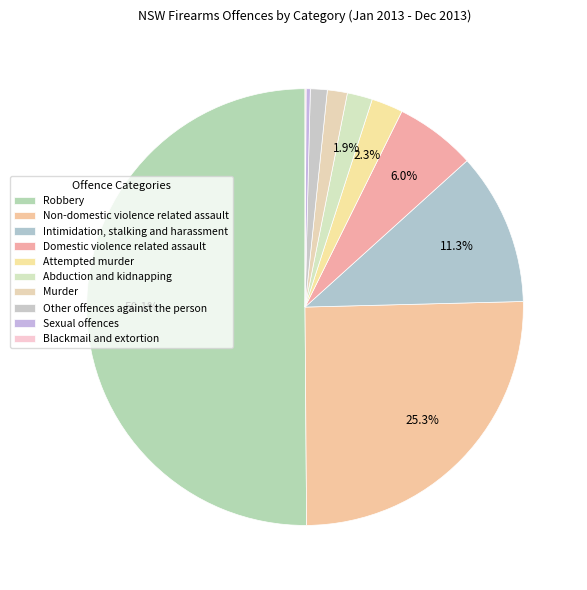

Which slice is the largest?

Robbery